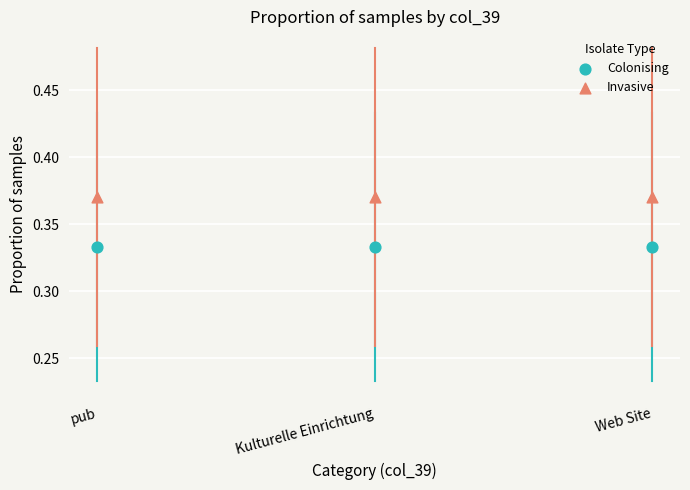

Which series reaches the minimum Y coordinate?

Colonising